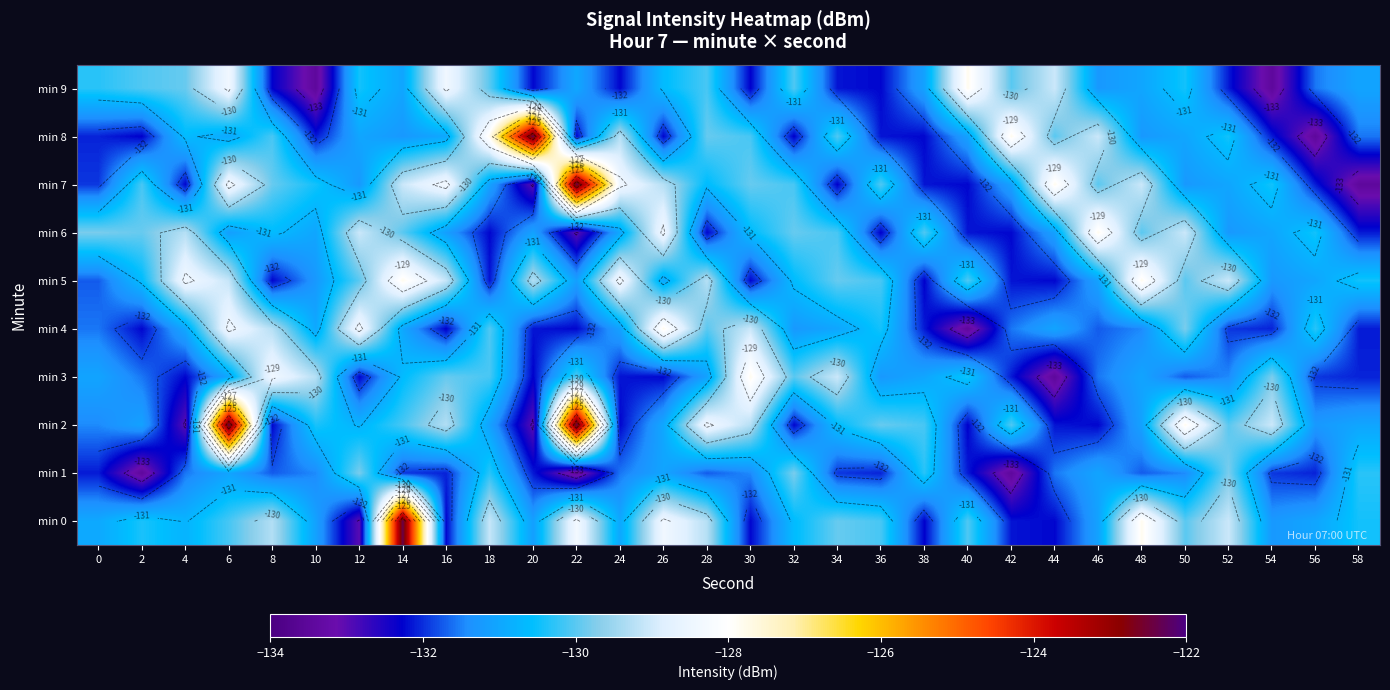

Which category has the highest value in the min 0 series?

14